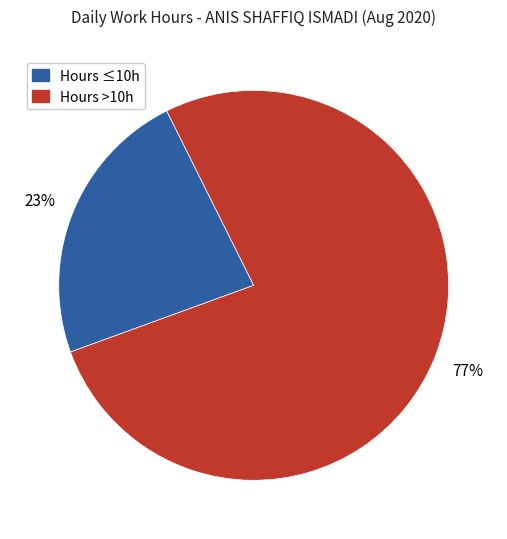

How many segments does this pie chart have?

2